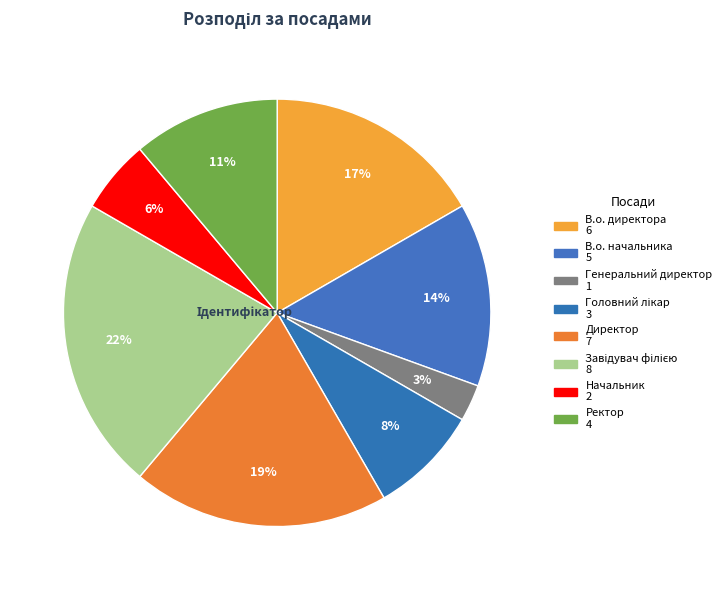

How many slices are in this pie chart?

8